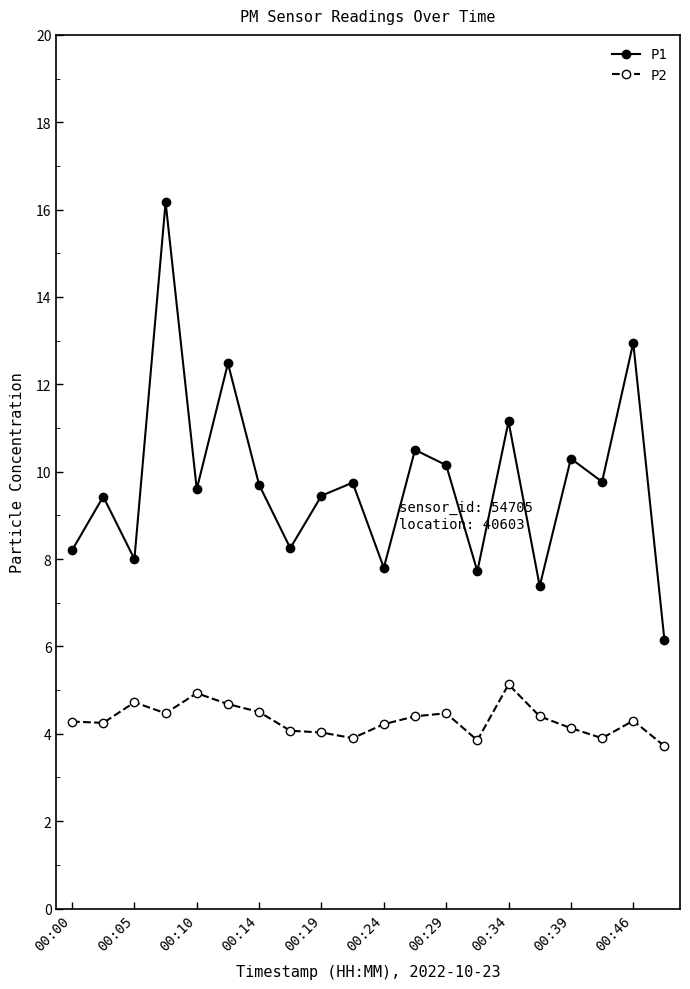

How many categories are shown in the chart?

20